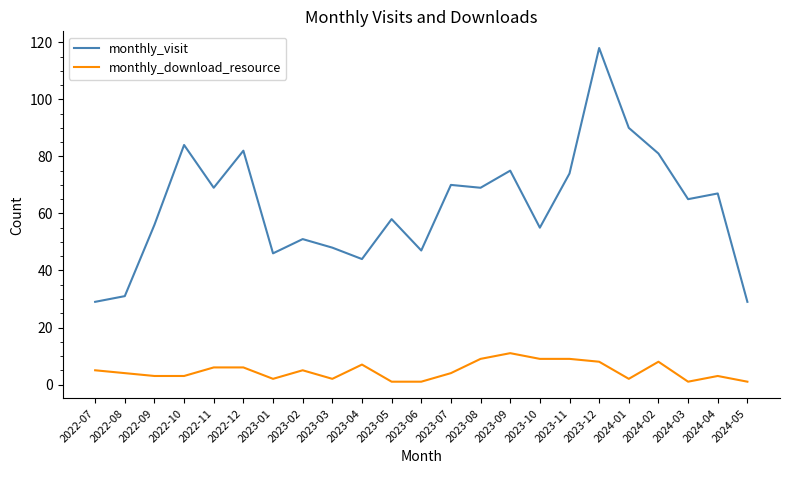

Count the number of data series in this chart.

2